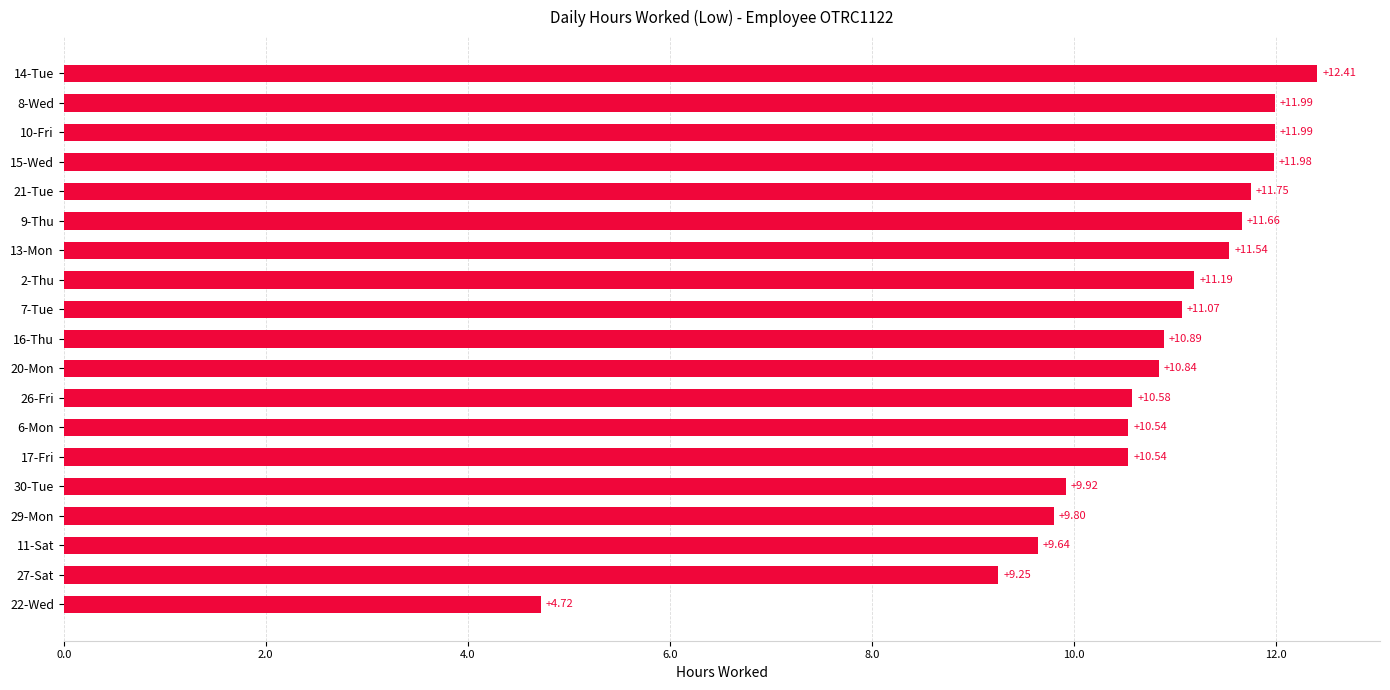

What is the difference between the second highest and second lowest values?

2.7